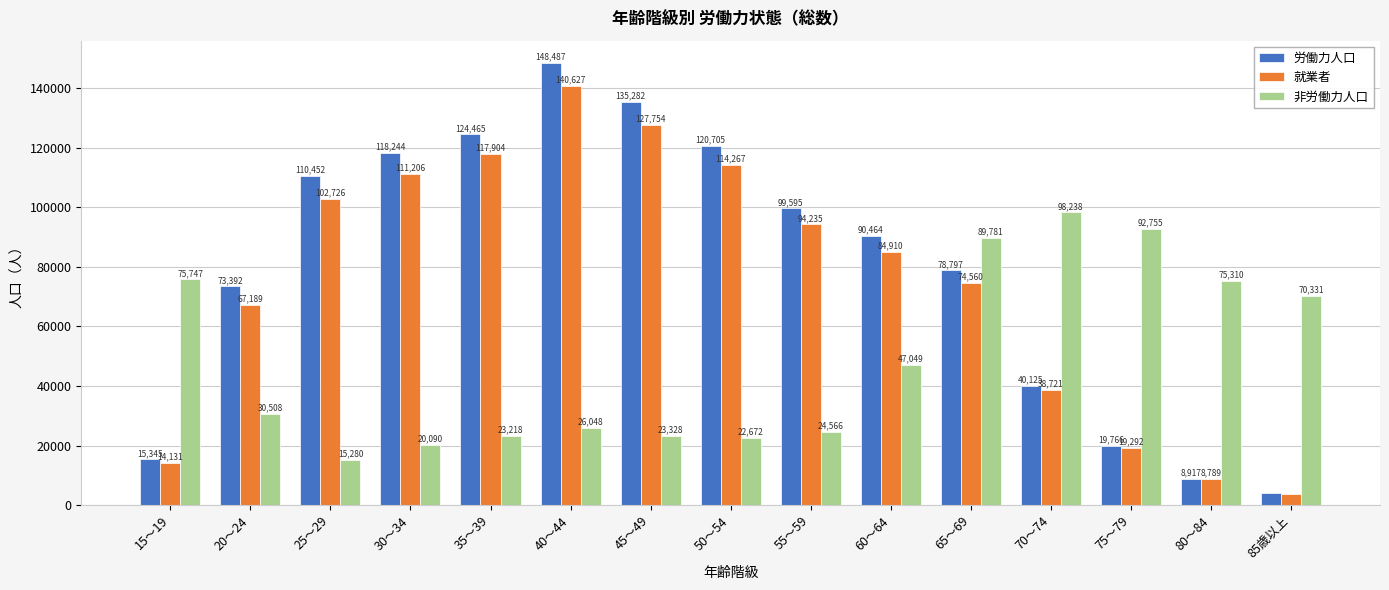

How many categories are shown in the chart?

15